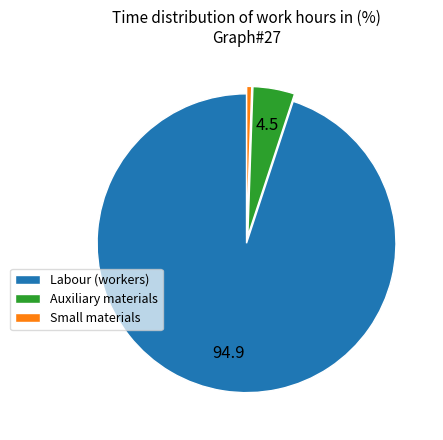

How many slices are in this pie chart?

3